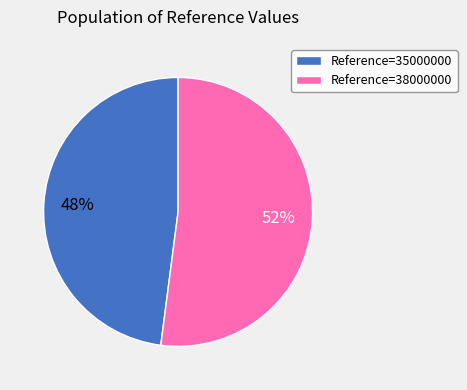

Which category accounts for the majority?

Reference=38000000